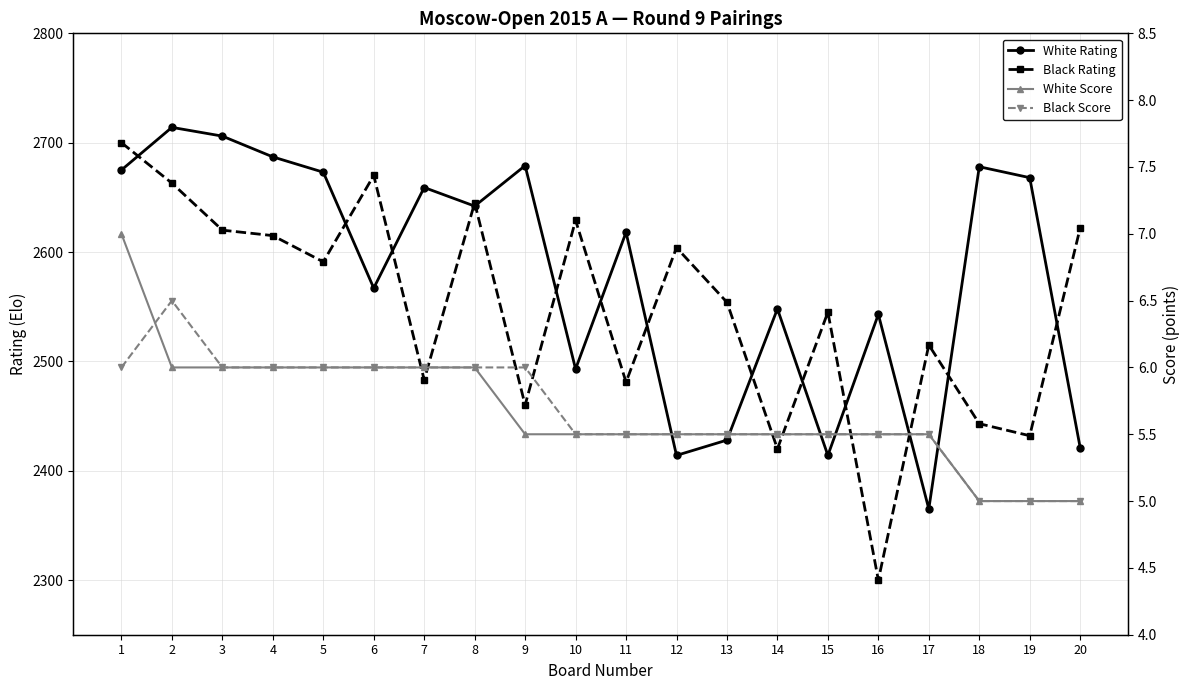

What is the highest value of the Black Score series?

6.5